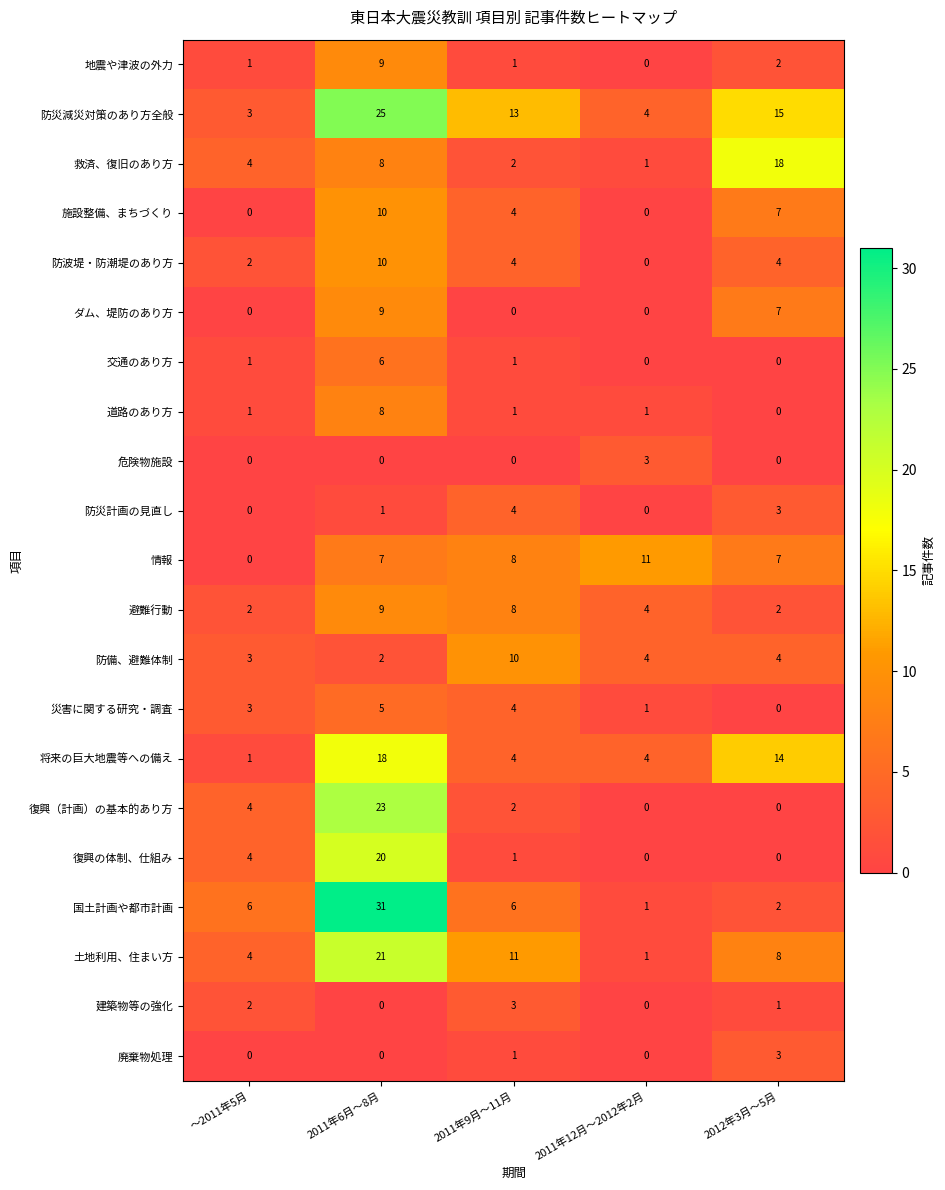

At which label does 土地利用、住まい方 first exceed 8?

2011年6月～8月